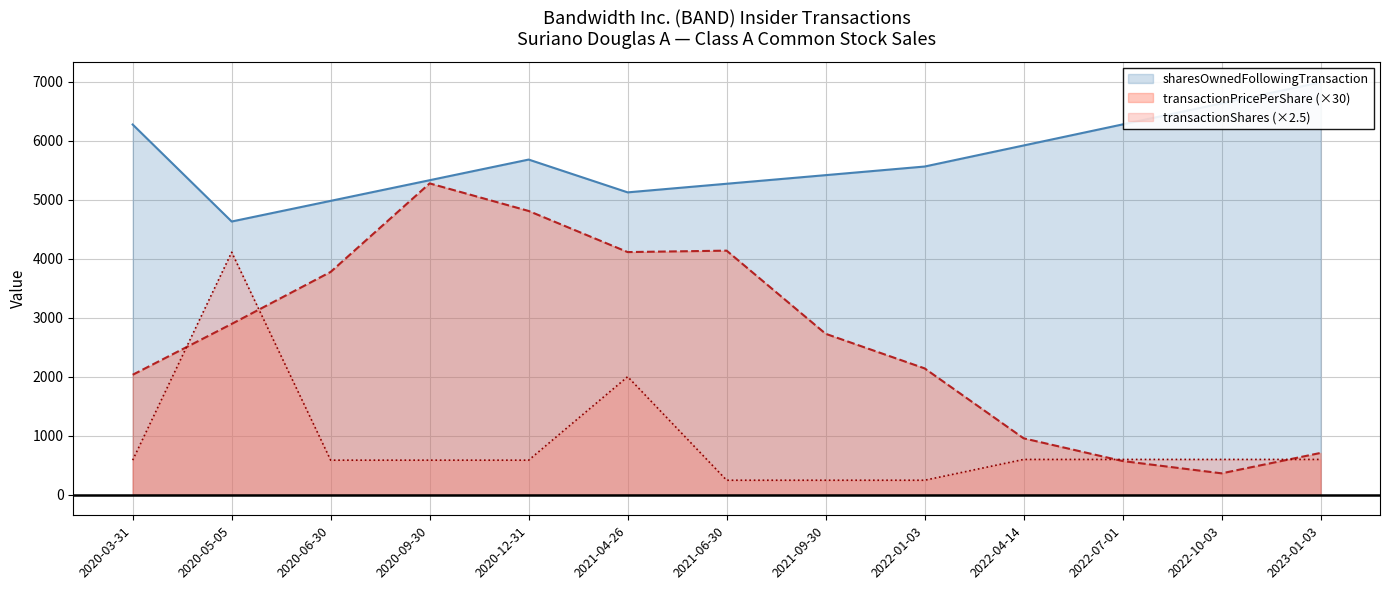

Is the value of transactionPricePerShare at 2021-06-30 greater than the value of sharesOwnedFollowingTransaction at 2022-07-01?

No